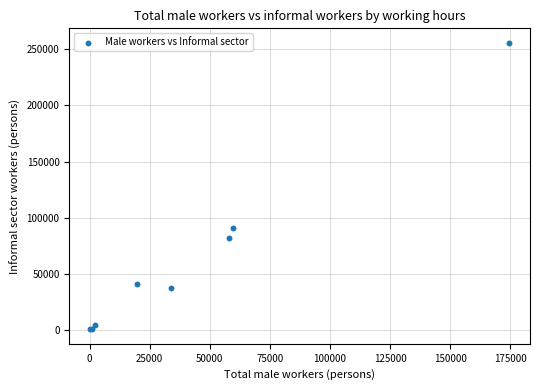

What Y value in the scatter plot is closest to 128121?

90796.4